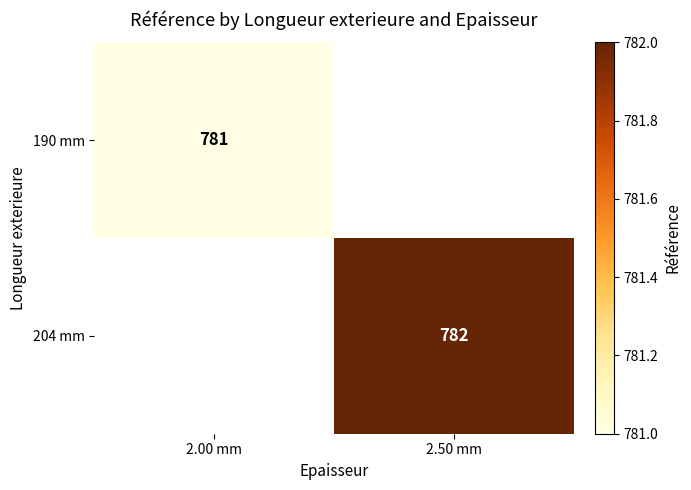

The value of 190 mm at 2.00 mm is 1020. True or false?

False